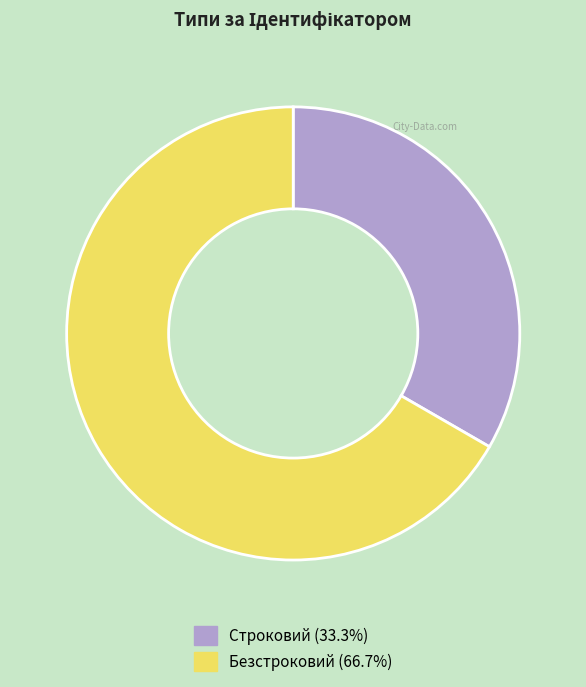

Is the sum of Безстроковий and Строковий greater than half?

Yes